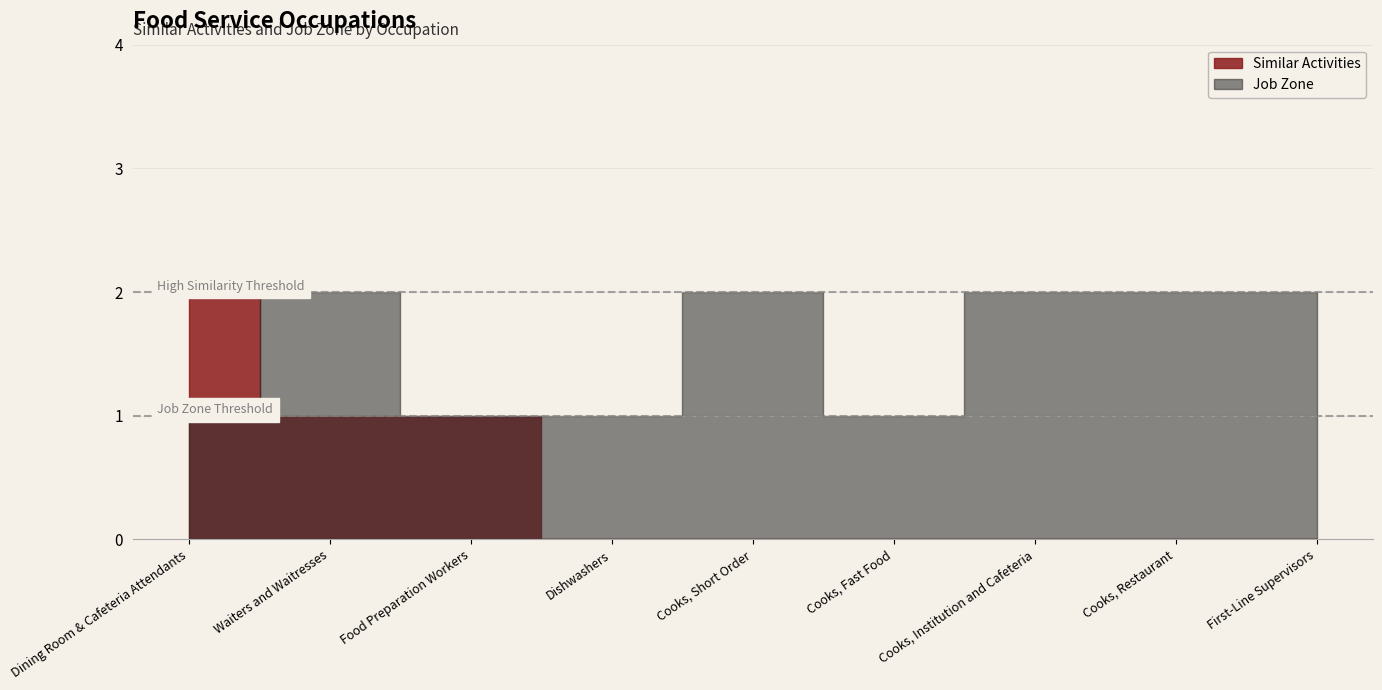

True or false: Job Zone has a value of 0 at Cooks, Short Order.

False